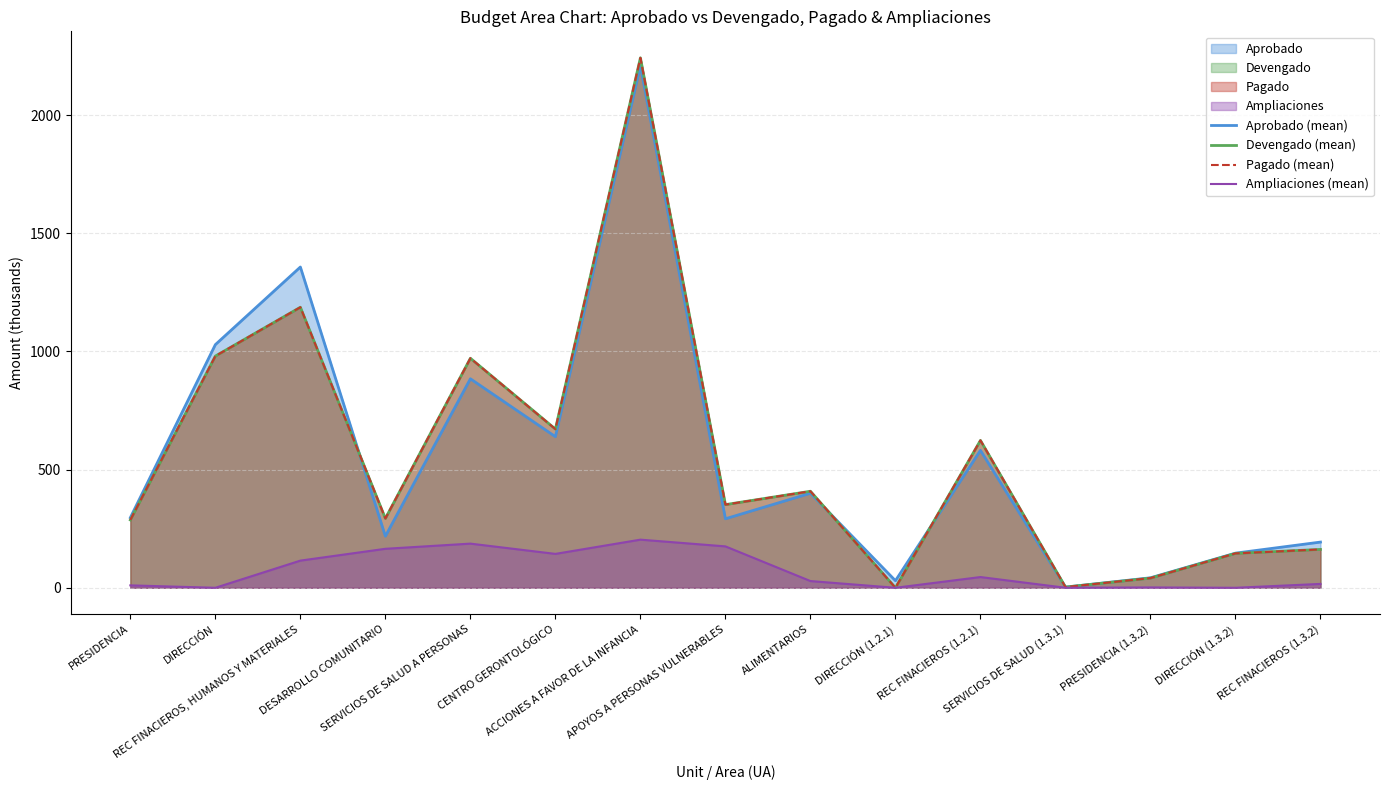

True or false: Devengado (mean) and Pagado (mean) intersect in this chart.

False